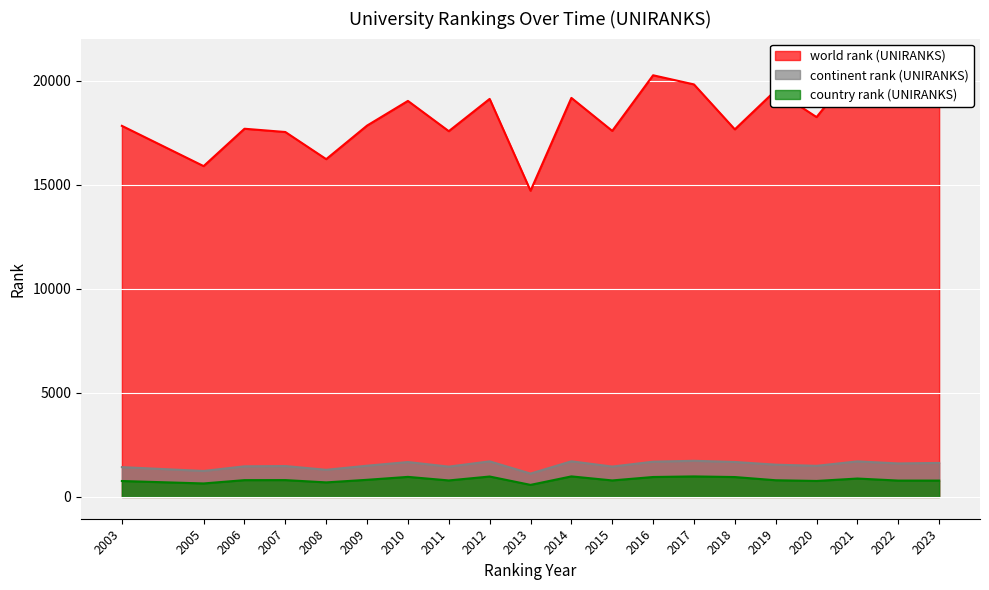

What is the highest value of the continent rank (UNIRANKS) series?

1736